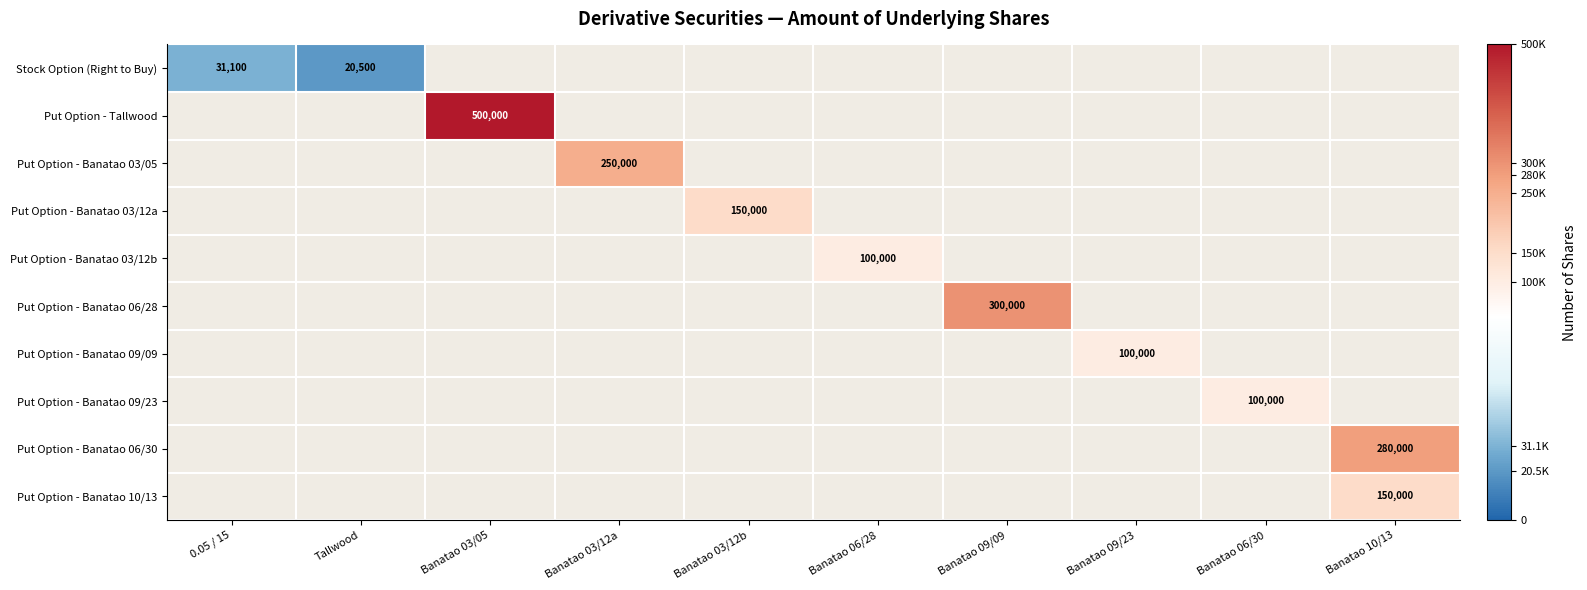

True or false: Put Option - Banatao 03/12a has a value of 214042 at Banatao 03/12b.

False